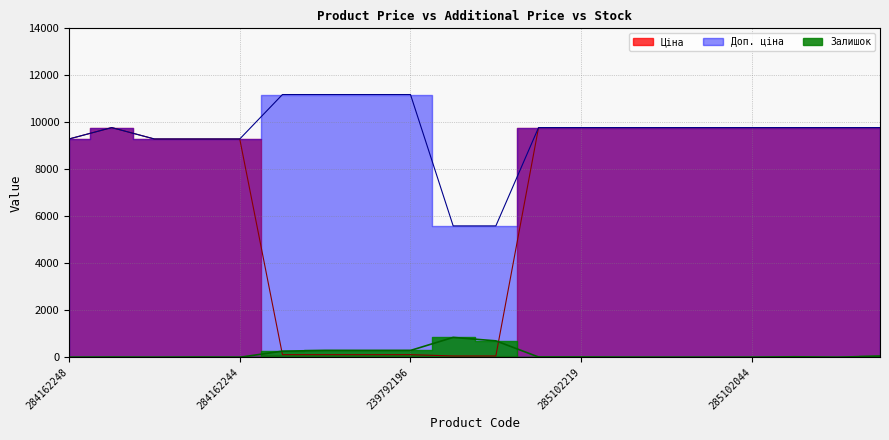

The value of Ціна at 284162245 is 12171.9. True or false?

False